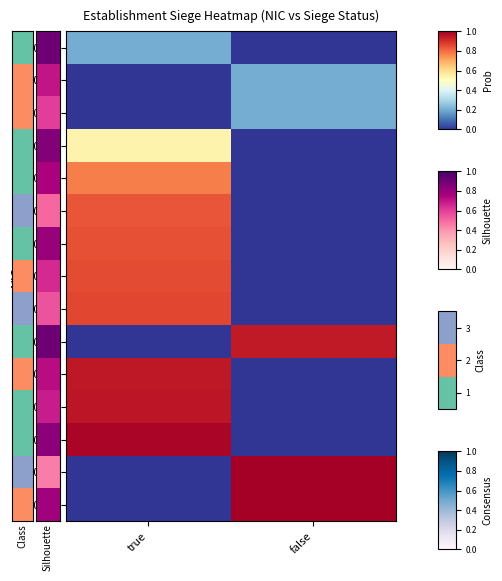

Reading left to right, what are all the values shown in this chart?

00017: true=0.2	false=0.0
00025: true=0.0	false=0.2
00033: true=0.0	false=0.2
00019: true=0.5	false=0.0
00026: true=0.8	false=0.0
00013: true=0.8	false=0.0
00038: true=0.8	false=0.0
00042: true=0.9	false=0.0
00010: true=0.9	false=0.0
00036: true=0.0	false=0.9
00012: true=0.9	false=0.0
00022: true=1.0	false=0.0
00014: true=1.0	false=0.0
00011: true=0.0	false=1.0
00037: true=0.0	false=1.0